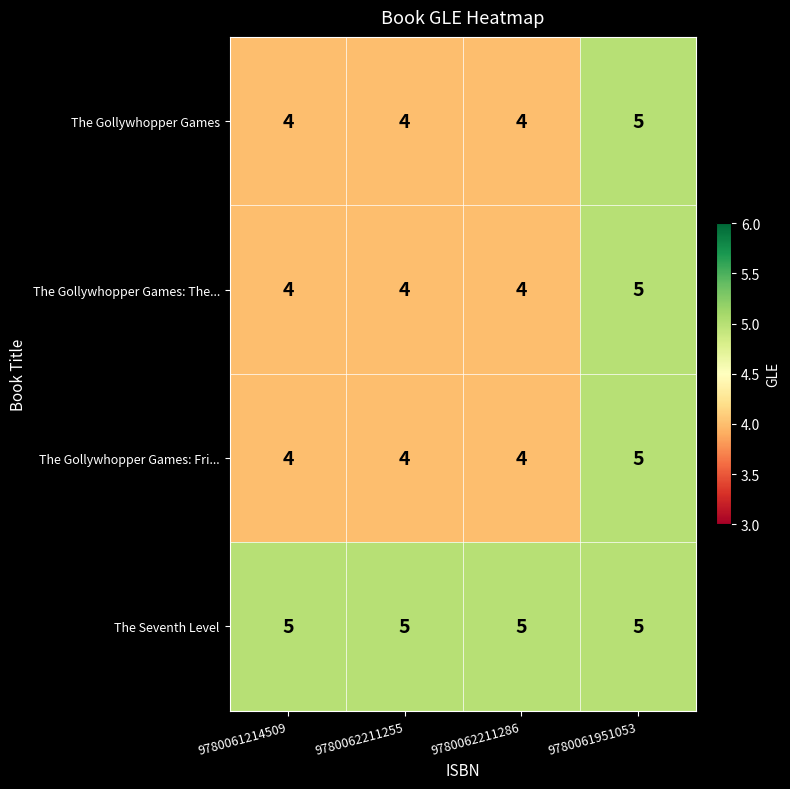

What is the maximum value for The Gollywhopper Games: The...?

5